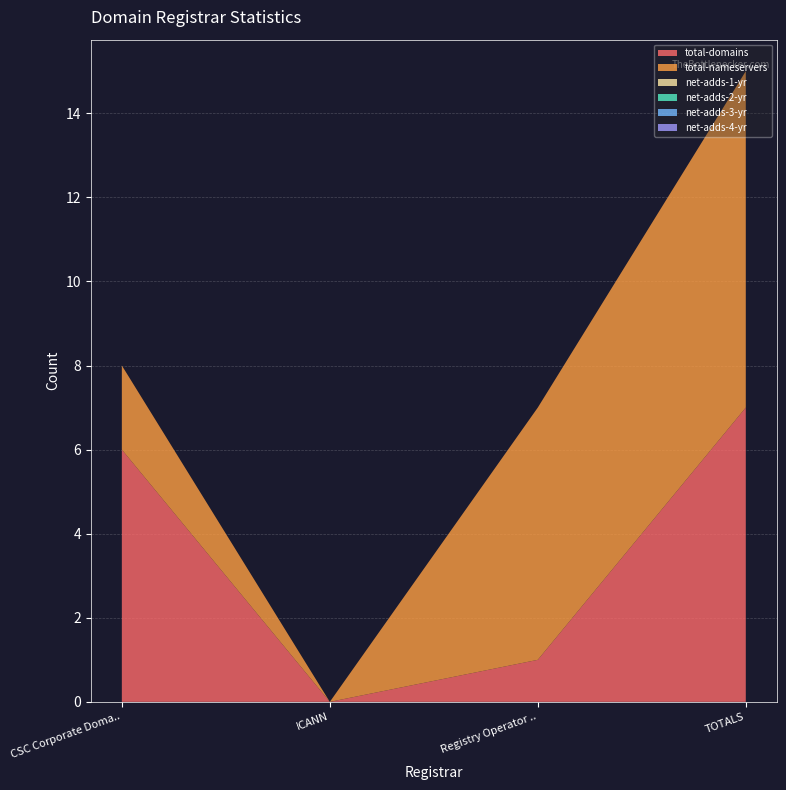

Reading left to right, list all the values displayed in this chart.

total-domains: CSC Corporate Domains, Inc.=6	ICANN=0	Registry Operator Reserved Non-Billable=1	TOTALS=7
total-nameservers: CSC Corporate Domains, Inc.=2	ICANN=0	Registry Operator Reserved Non-Billable=6	TOTALS=8
net-adds-1-yr: CSC Corporate Domains, Inc.=0	ICANN=0	Registry Operator Reserved Non-Billable=0	TOTALS=0
net-adds-2-yr: CSC Corporate Domains, Inc.=0	ICANN=0	Registry Operator Reserved Non-Billable=0	TOTALS=0
net-adds-3-yr: CSC Corporate Domains, Inc.=0	ICANN=0	Registry Operator Reserved Non-Billable=0	TOTALS=0
net-adds-4-yr: CSC Corporate Domains, Inc.=0	ICANN=0	Registry Operator Reserved Non-Billable=0	TOTALS=0